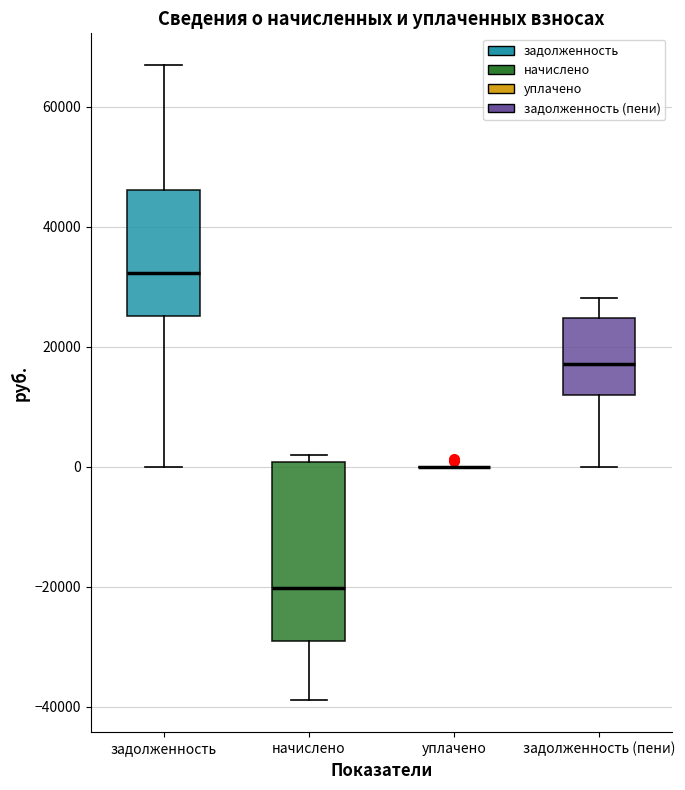

Which box is the tallest, from its lower edge to its upper edge?

начислено